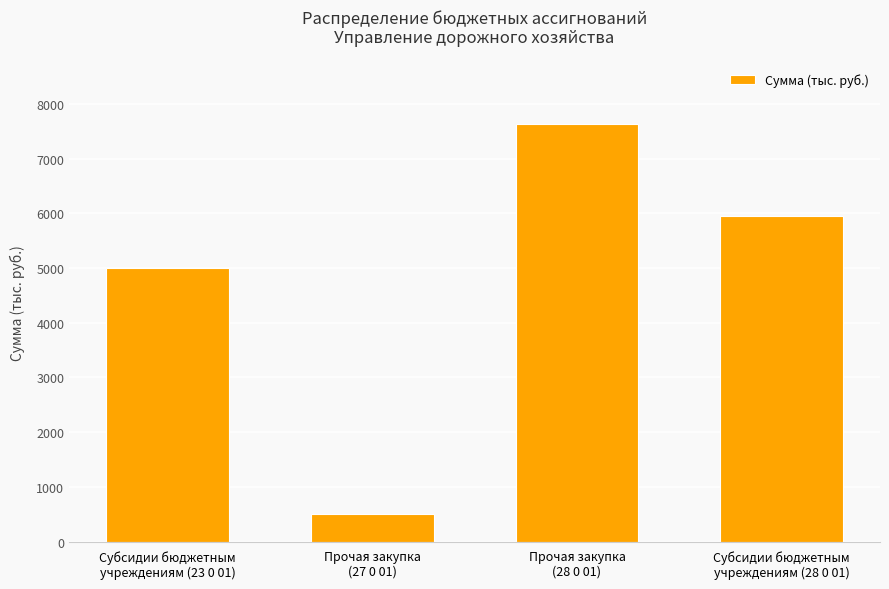

What is the value of the 3rd bar from the left?

7624.5